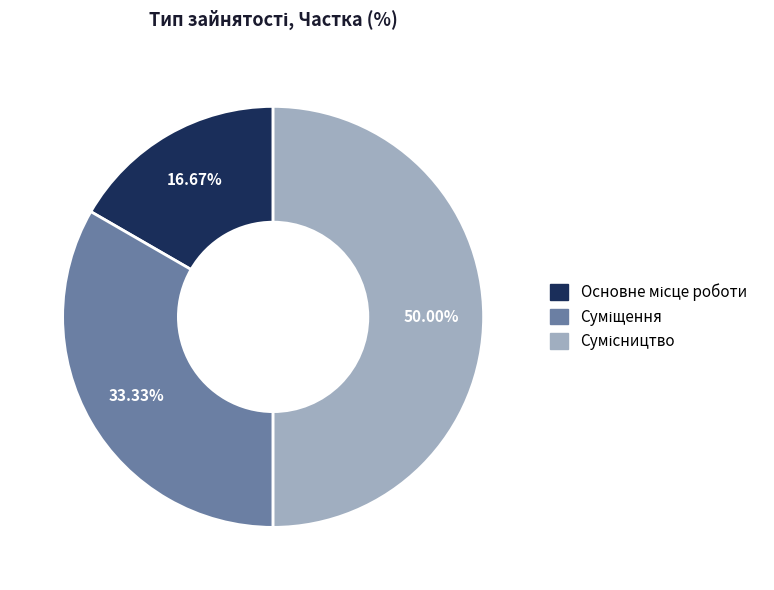

Combined, what portion of the pie is Сумісництво and Суміщення?

83.3%